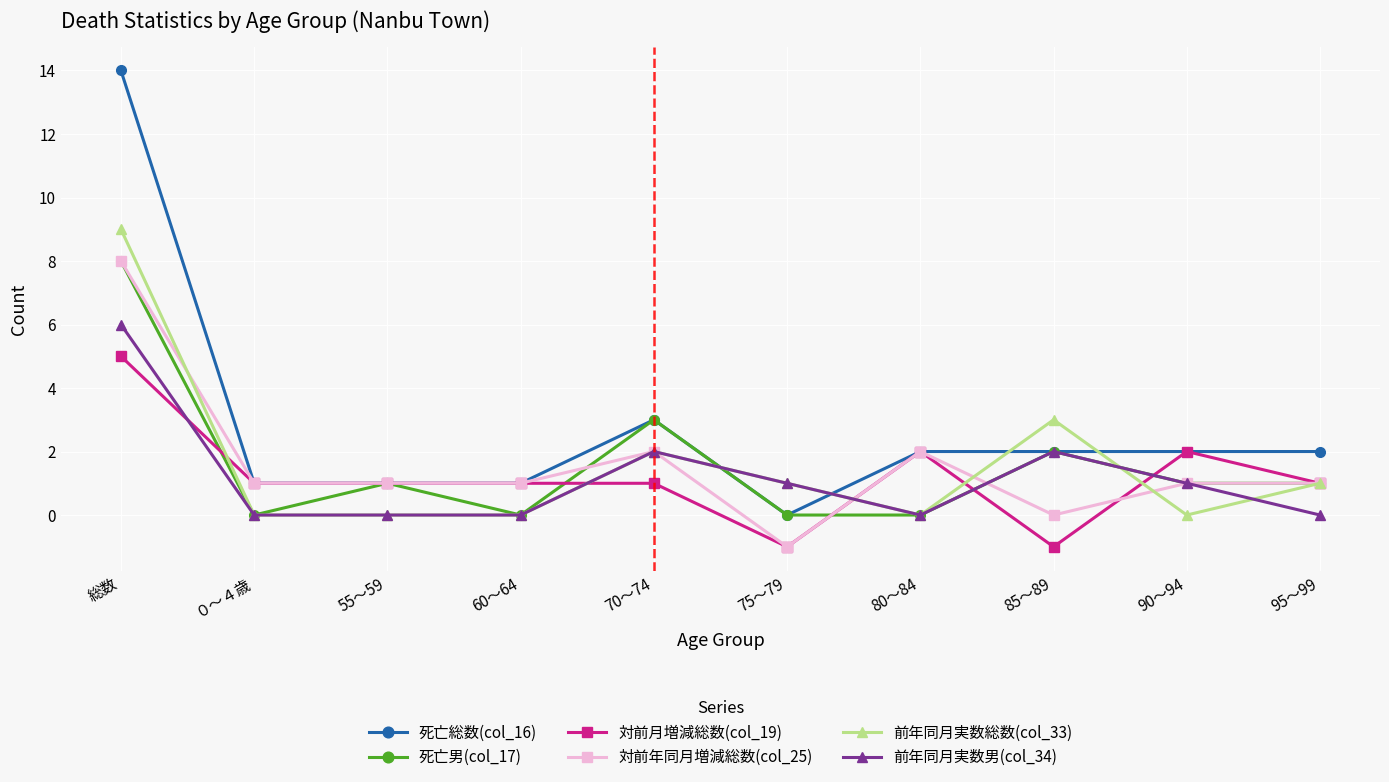

Is this an area chart (filled region under the line)?

No